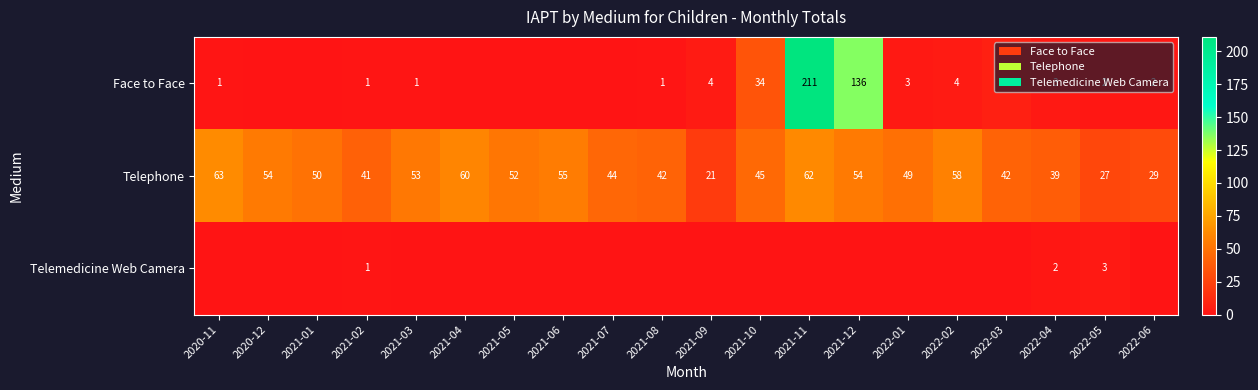

True or false: Face to Face has a value of 1 at 2022-05.

False